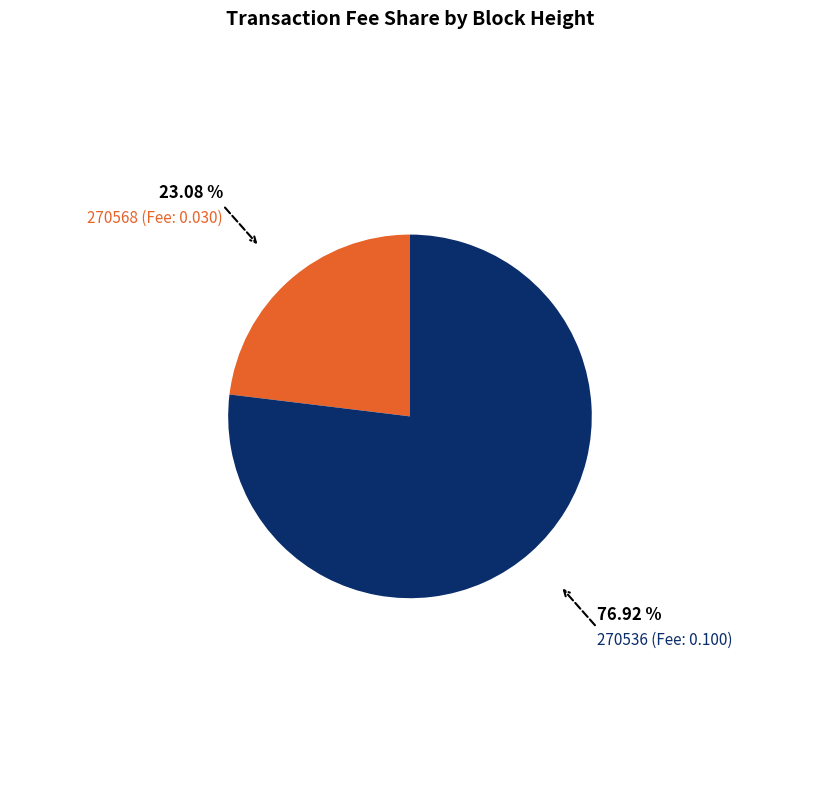

Is there a majority slice in this chart?

Yes